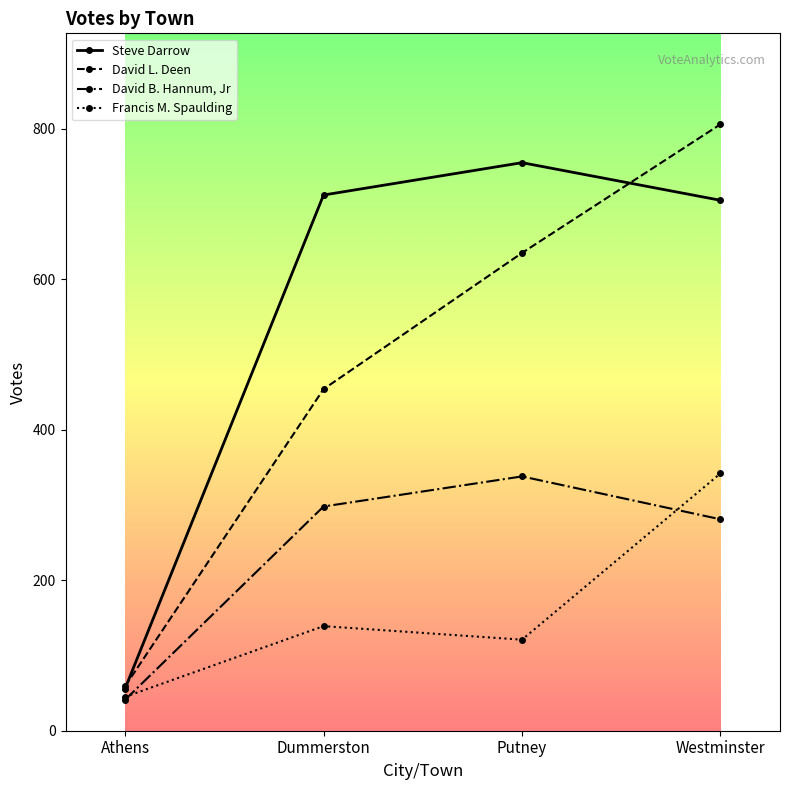

What is the average value of the Francis M. Spaulding series?

162